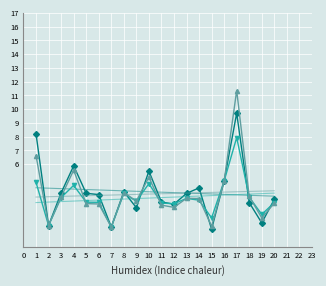

At which category is the sum across all series the highest?

17